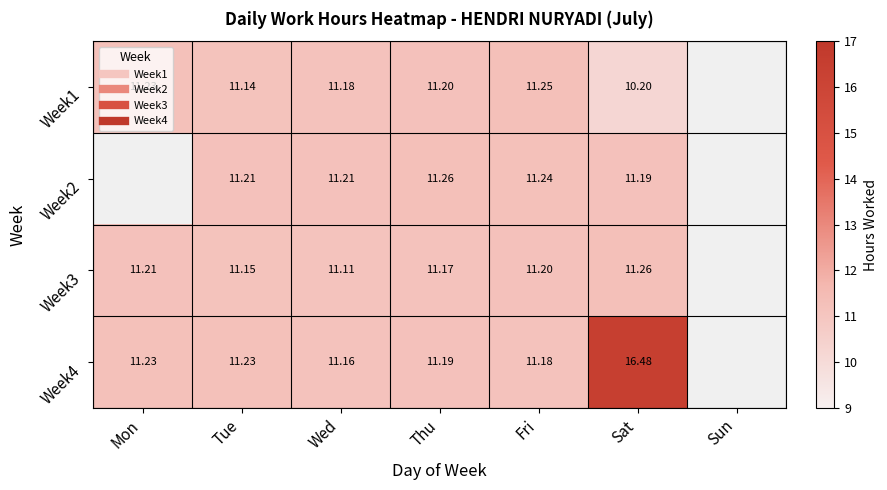

At Wed, list the series in order from largest to smallest.

Week2, Week1, Week4, Week3